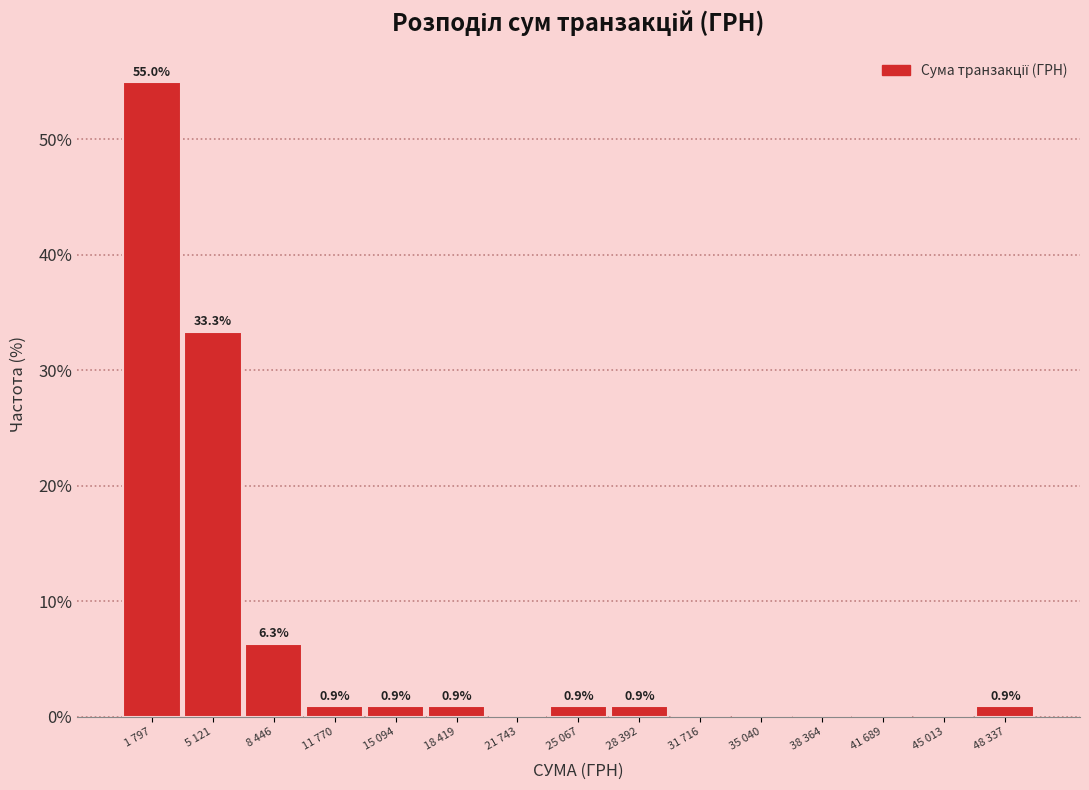

Reading right to left, transcribe all the data shown in this chart.

48 337=0.9	45 013=0.0	41 689=0.0	38 364=0.0	35 040=0.0	31 716=0.0	28 392=0.9	25 067=0.9	21 743=0.0	18 419=0.9	15 094=0.9	11 770=0.9	8 446=6.3	5 121=33.3	1 797=55.0